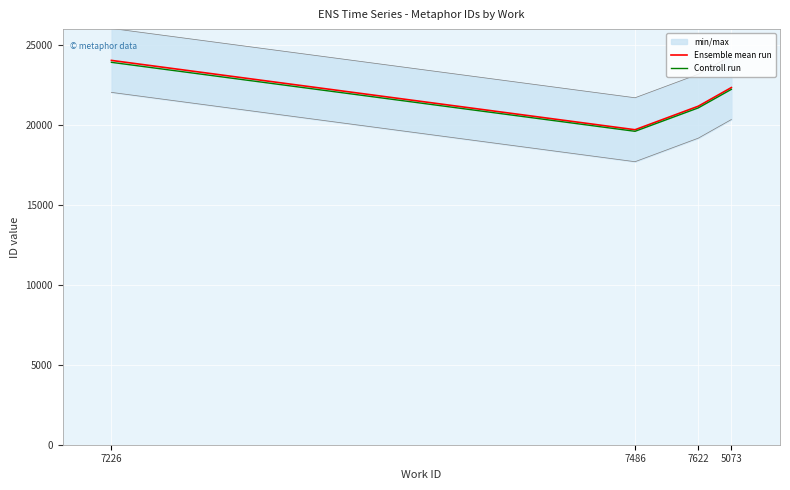

Reading right to left, what are all the values shown in this chart?

Ensemble mean run: 22343.0	21177.0	19705.0	24042.0
Controll run: 22231.3	21071.1	19606.5	23921.8